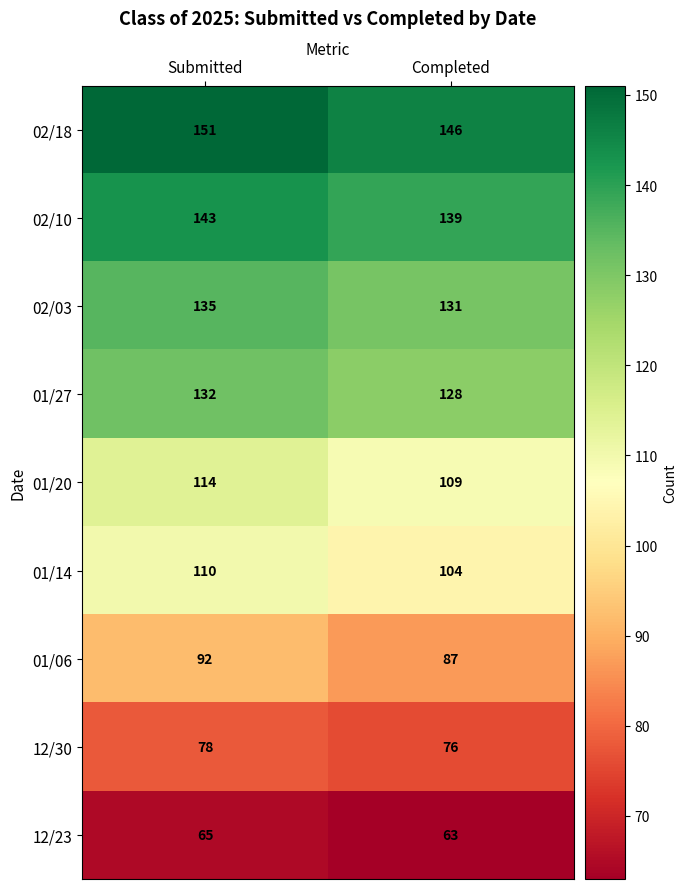

What is the difference between the maximum and minimum values in the 01/20 series?

5